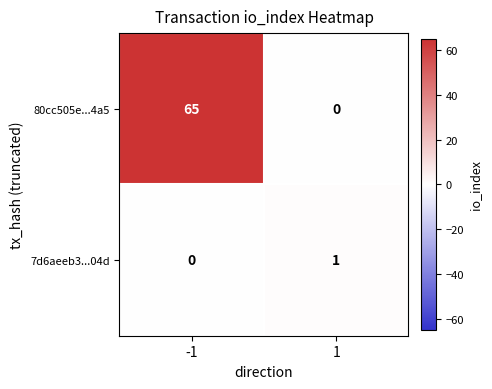

What is the sum of all 80cc505e...4a5 values?

65